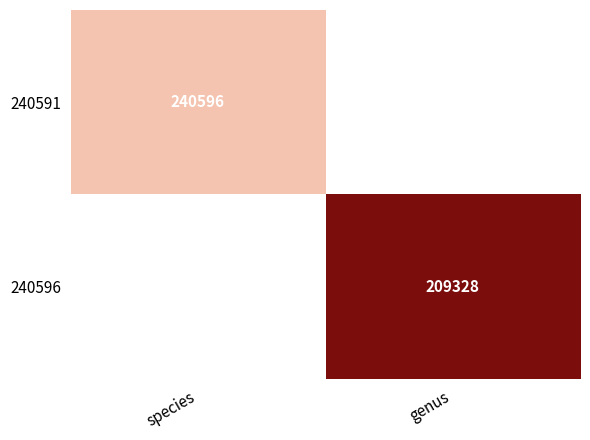

Rank the series by their maximum value, from highest to lowest.

240591, 240596